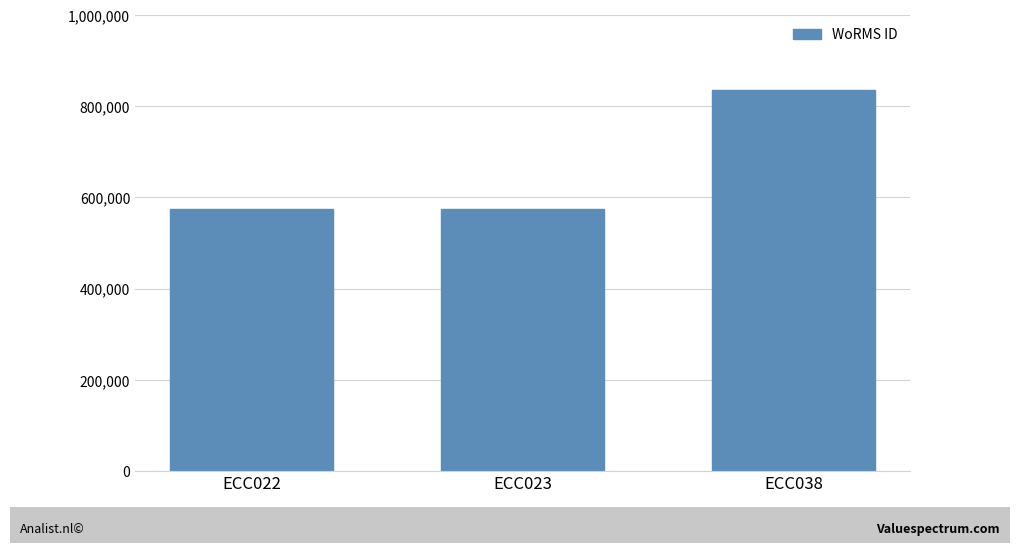

What is the average value?

661450